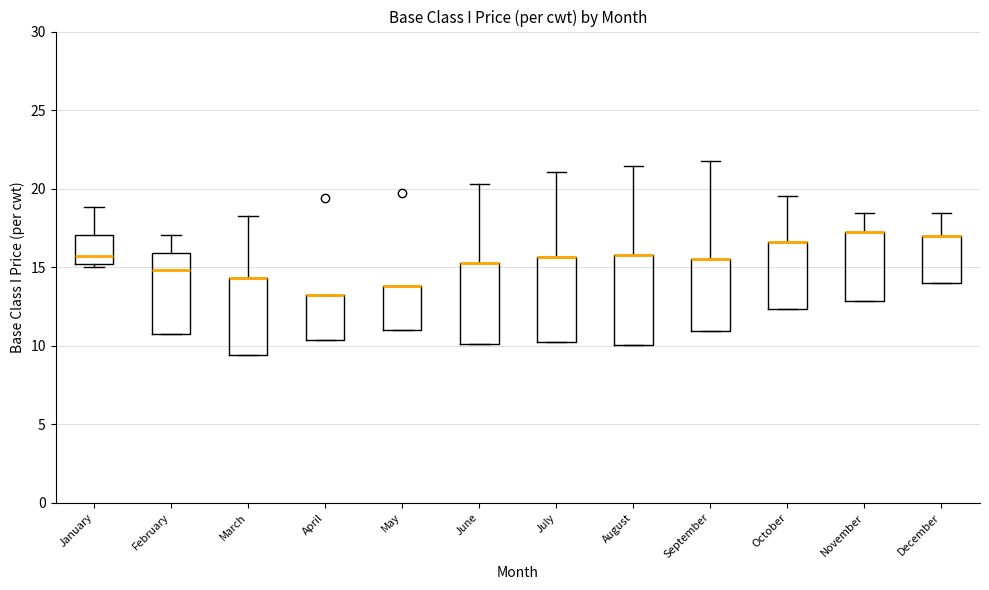

Reading left to right, read every box against the y-axis: the position of its median line, the range the box covers, and the ends of its whiskers. The values are not printed on the chart, so give them approximately, as read against the axis.

January: median 15.5, box 15.0 to 17.0, whiskers 15.0 (just below the box's lower edge) to 19.0
February: median 15.0, box 10.5 to 16.0, whiskers 10.5 to 17.0
March: median 14.5 (drawn on the box's upper edge), box 9.5 to 14.5, whiskers 9.5 to 18.0
April: median 13.0 (drawn on the box's upper edge), box 10.5 to 13.0, whiskers 10.5 to 13.0
May: median 14.0 (drawn on the box's upper edge), box 11.0 to 14.0, whiskers 11.0 to 14.0
June: median 15.5 (drawn on the box's upper edge), box 10.0 to 15.5, whiskers 10.0 to 20.5
July: median 15.5 (drawn on the box's upper edge), box 10.5 to 15.5, whiskers 10.5 to 21.0
August: median 16.0 (drawn on the box's upper edge), box 10.0 to 16.0, whiskers 10.0 to 21.5
September: median 15.5 (drawn on the box's upper edge), box 11.0 to 15.5, whiskers 11.0 to 22.0
October: median 16.5 (drawn on the box's upper edge), box 12.5 to 16.5, whiskers 12.5 to 19.5
November: median 17.0 (drawn on the box's upper edge), box 13.0 to 17.0, whiskers 13.0 to 18.5
December: median 17.0 (drawn on the box's upper edge), box 14.0 to 17.0, whiskers 14.0 to 18.5